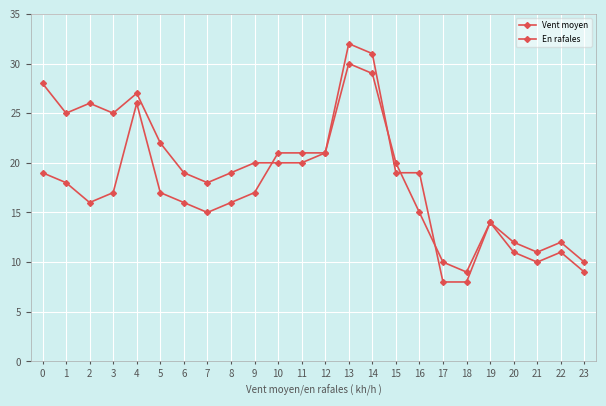

What value does the En rafales series have at 21, to the nearest 5?

10